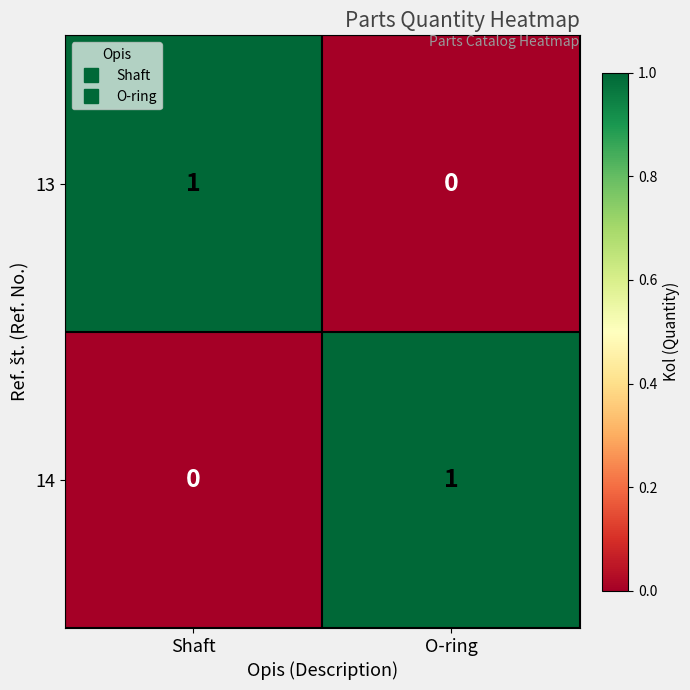

How many data points does each series have?

2